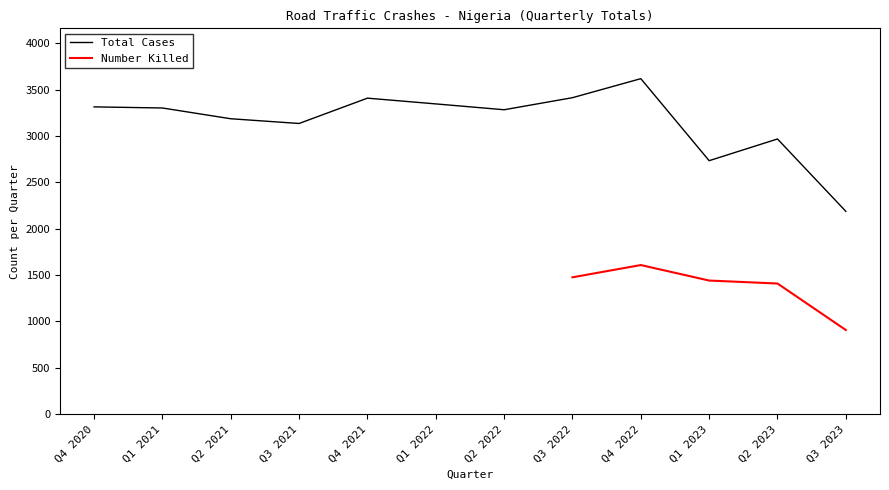

What is the change in value from Q2 2021 to Q3 2022?

+227